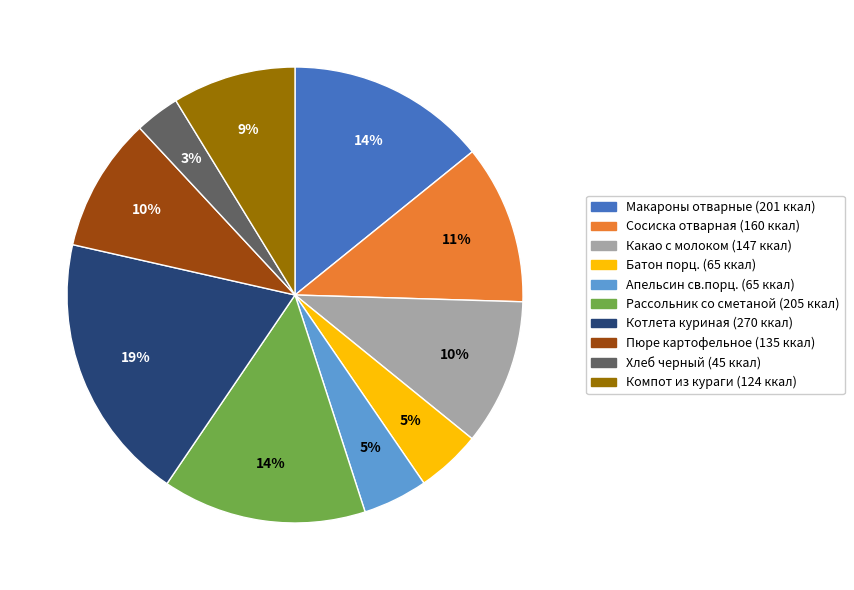

Combined, do Пюре картофельное and Сосиска отварная account for over 50%?

No